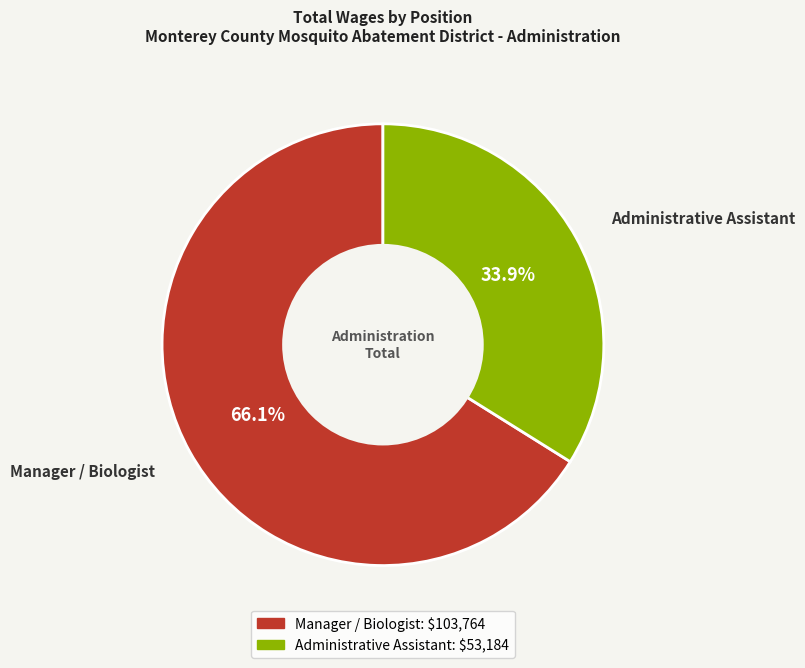

How many slices are in this pie chart?

2